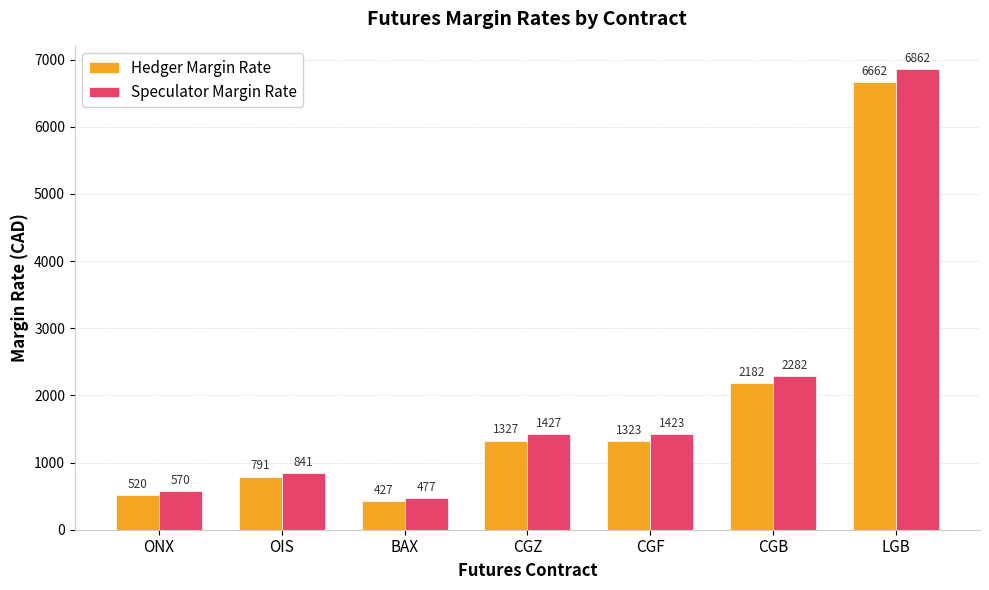

Where is Speculator Margin Rate nearest to the value 3669?

CGB